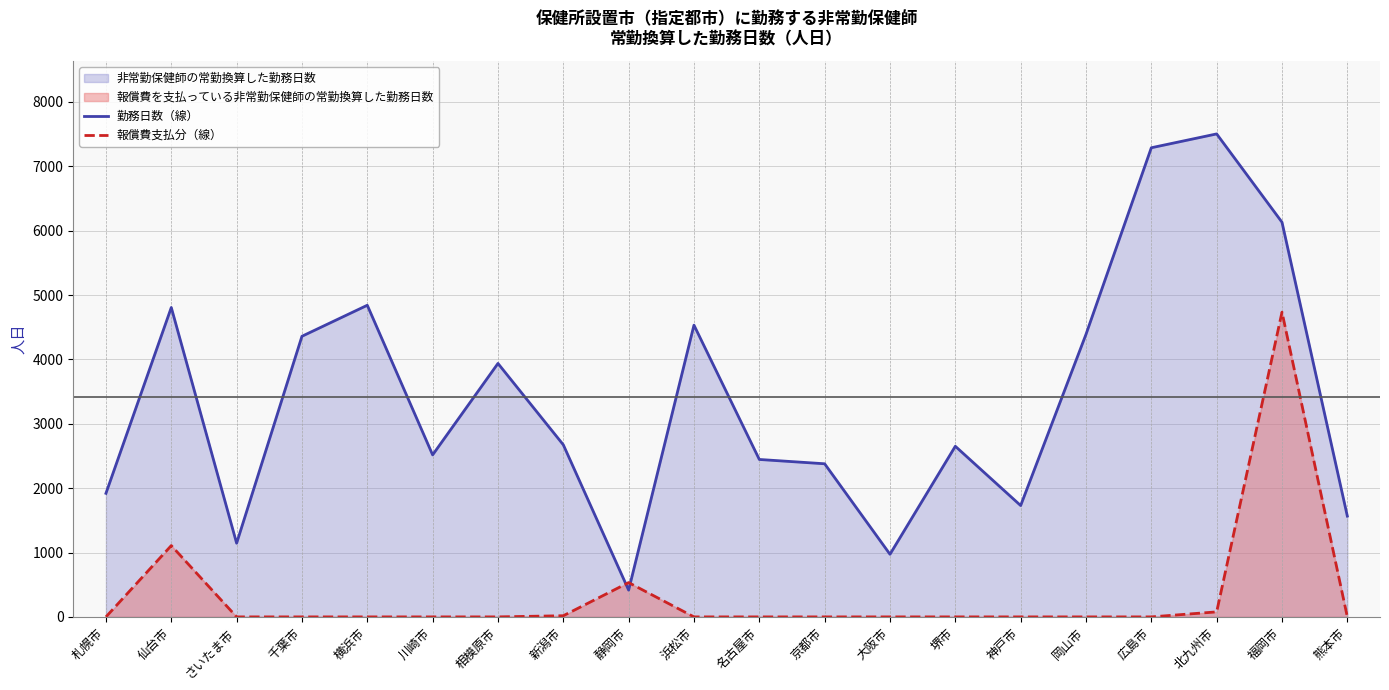

At how many categories does at least one series exceed 6553?

2